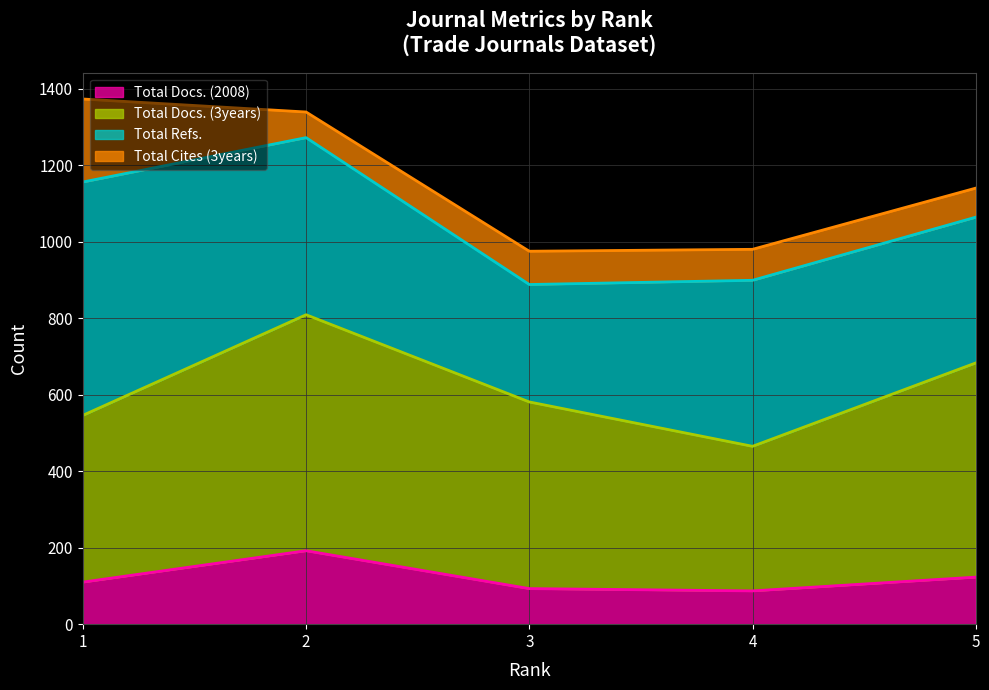

The value of Total Docs. (2008) at 1 is 110. True or false?

True